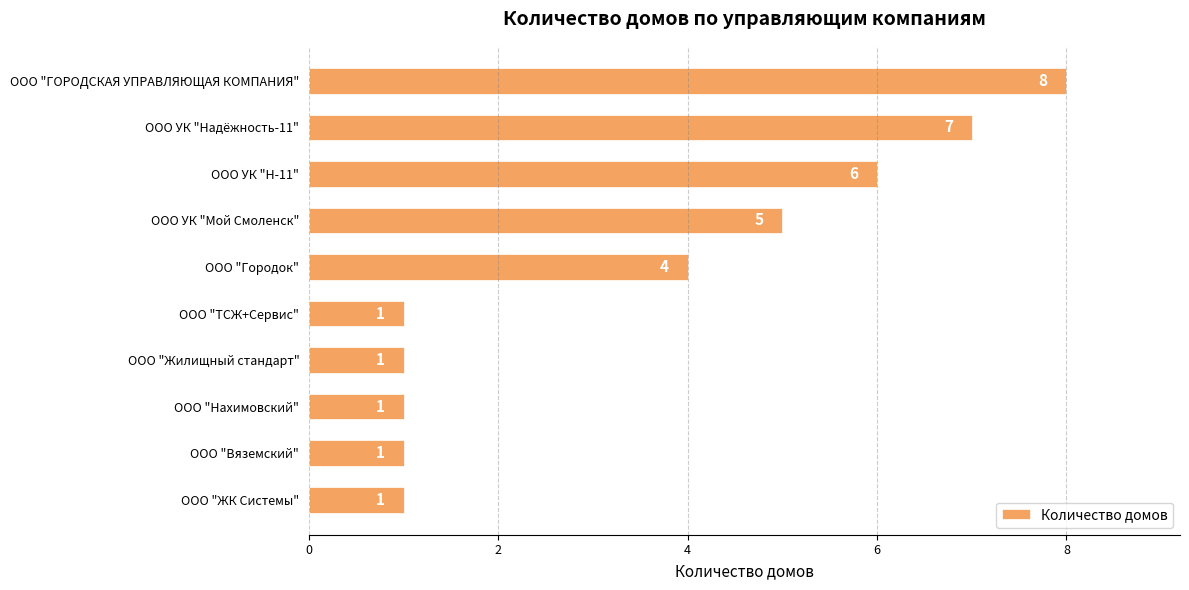

How many distinct data groups are displayed?

1